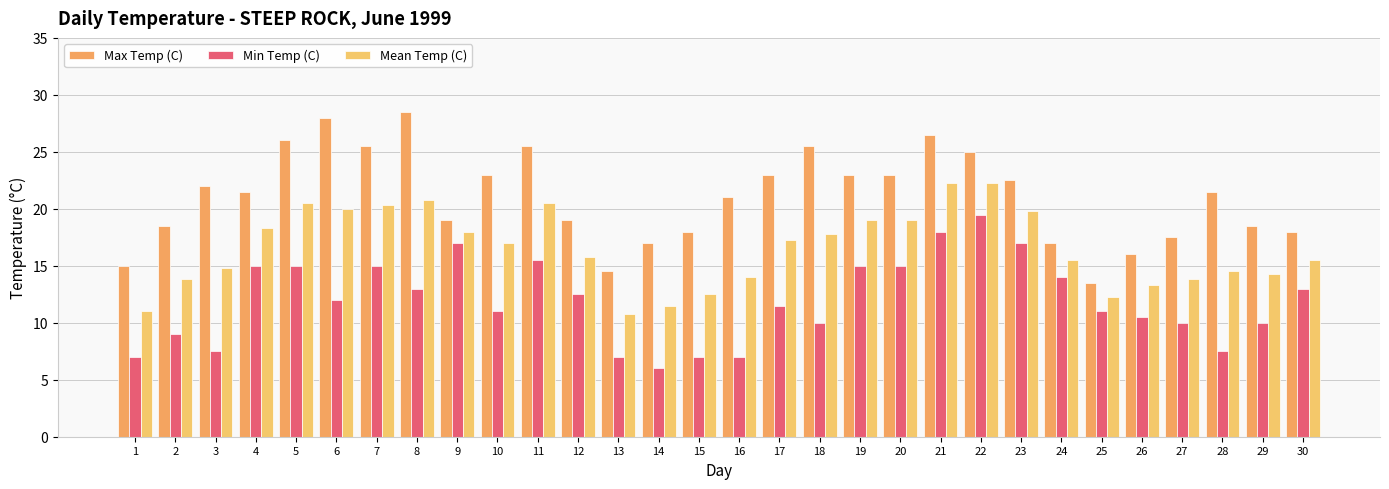

Are the bars horizontal?

No